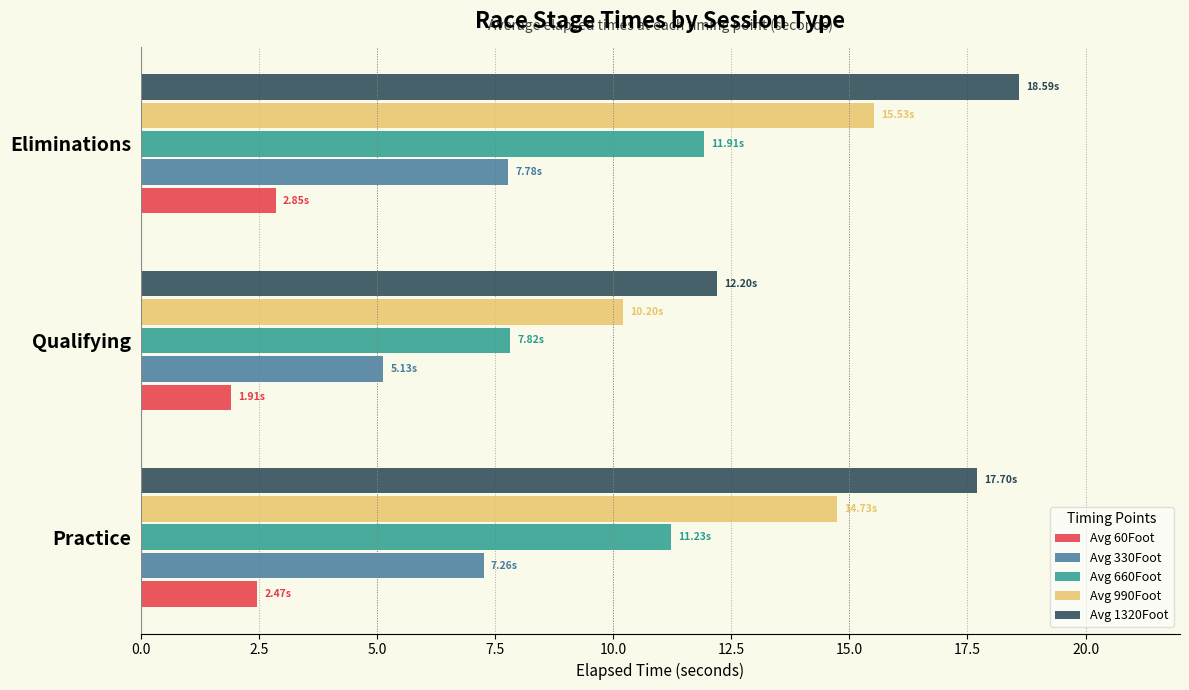

Which series has the largest total across all categories?

Avg 1320Foot